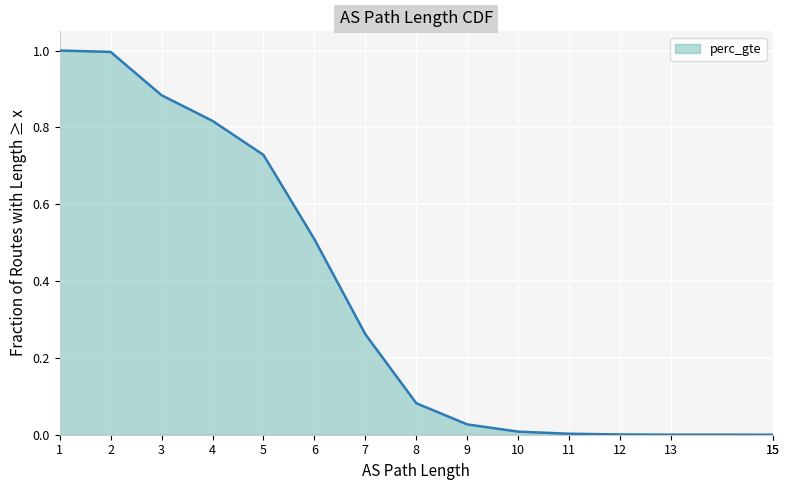

How many series are shown in this chart?

1